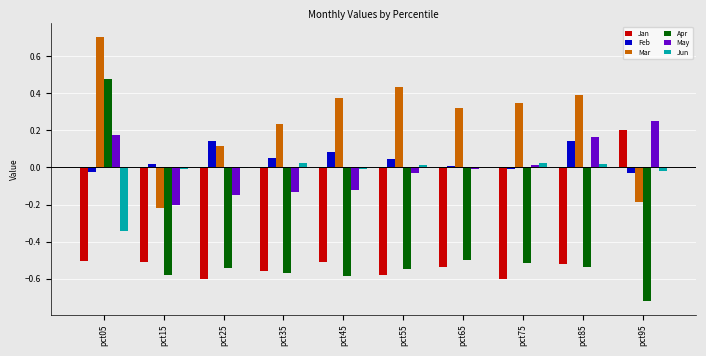

Is it true that Mar equals -0.2 at pct15?

True